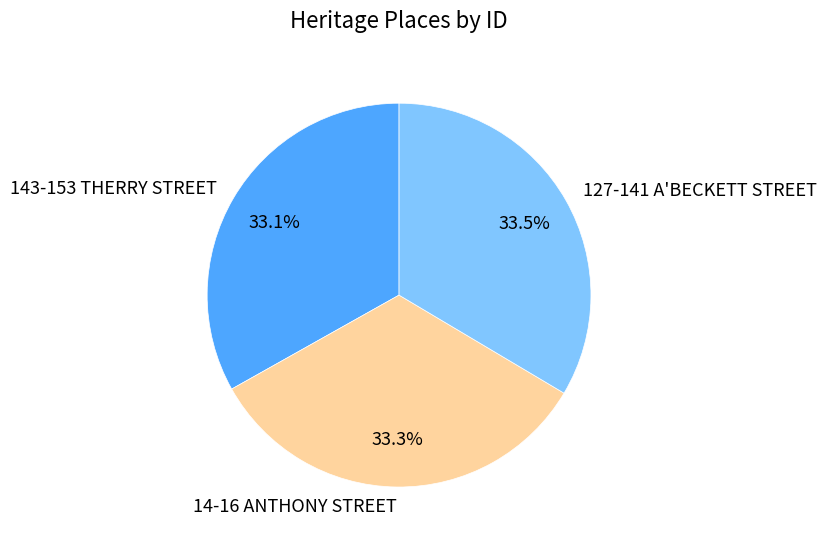

What percentage is NOT represented by 143-153 THERRY STREET?

66.9%